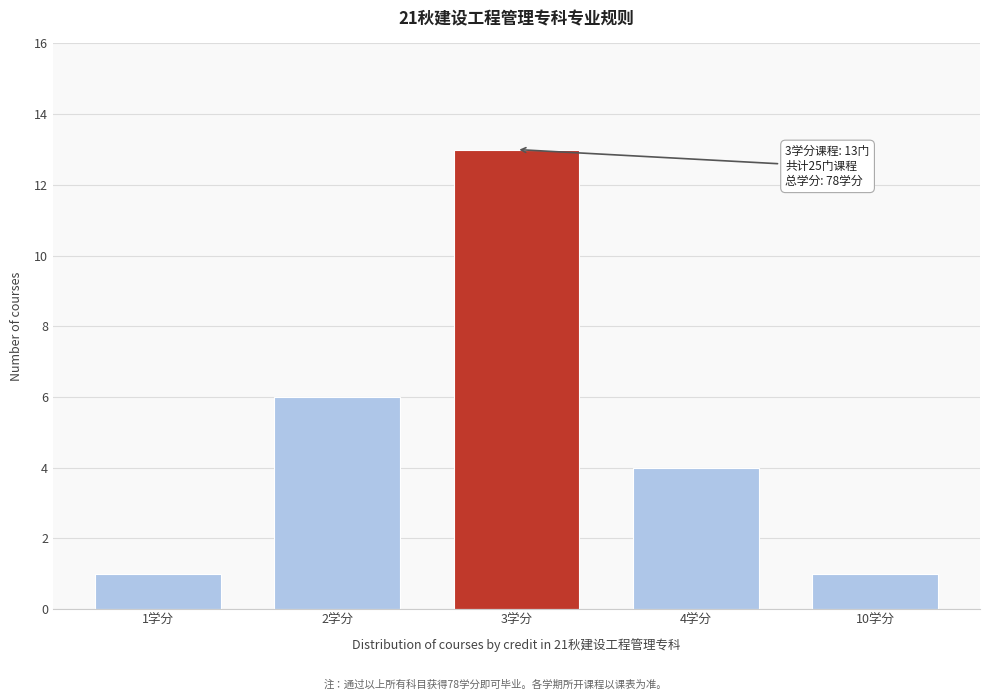

Reading right to left, list all the values displayed in this chart.

10学分=1	4学分=4	3学分=13	2学分=6	1学分=1